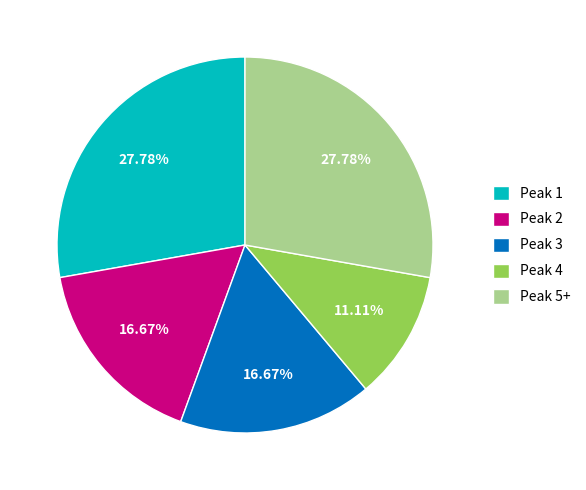

Is the sum of Peak 4 and Peak 1 greater than half?

No